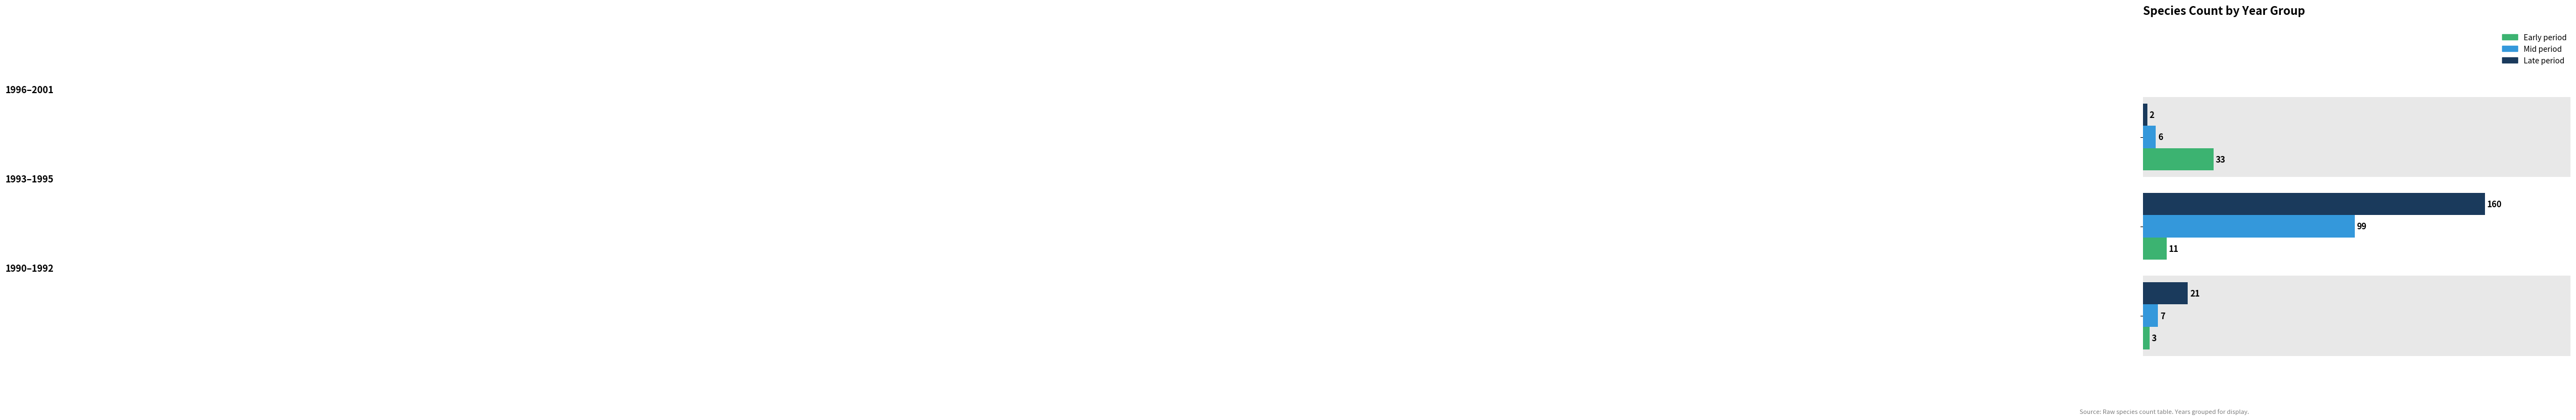

What is the highest value of the Mid period series?

99